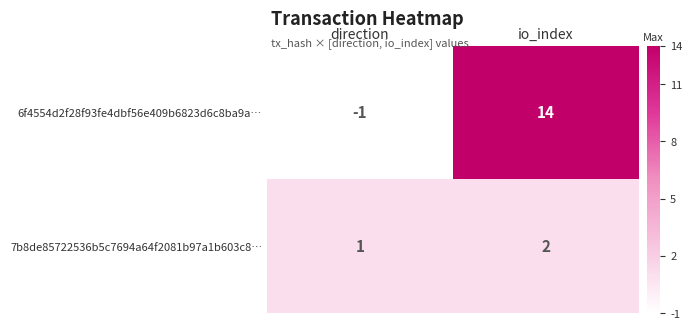

Where is 7b8de85722536b5c7694a64f2081b97a1b603c8… nearest to the value 1?

direction